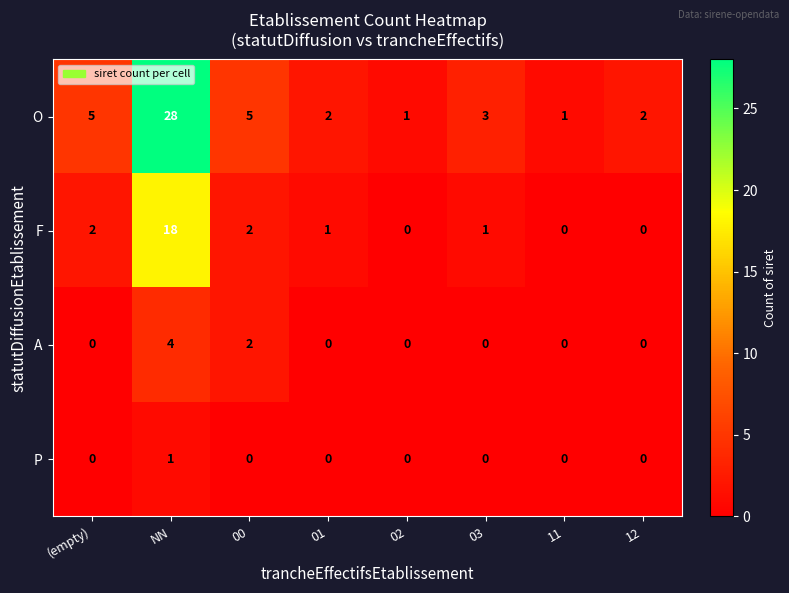

How many values in the A series exceed 0?

2